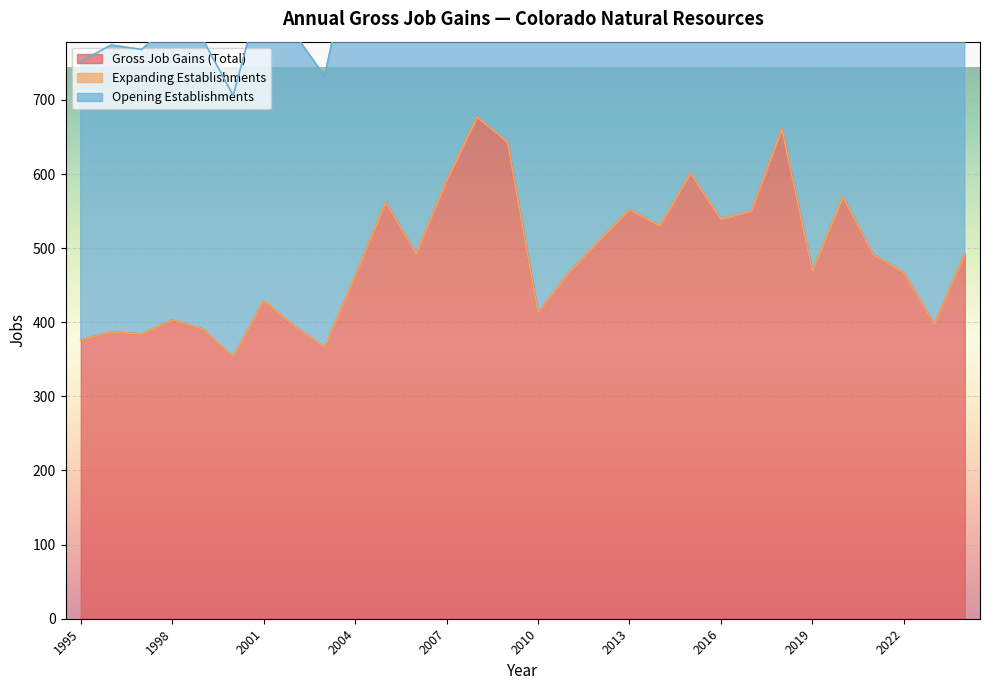

At which label does Opening Establishments reach its peak?

2008